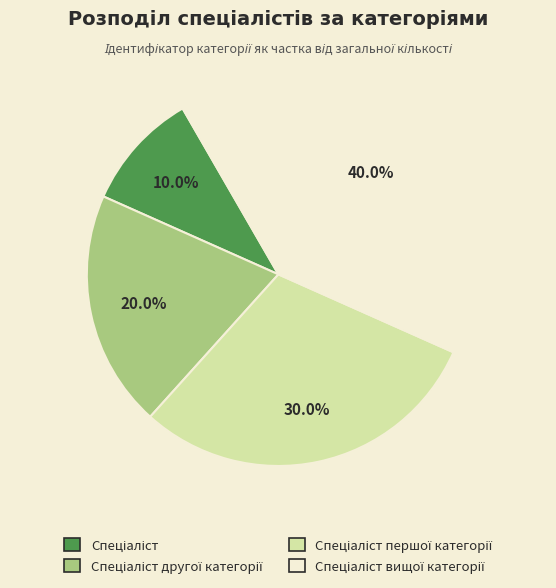

Is there any slice that represents more than half of the pie?

No